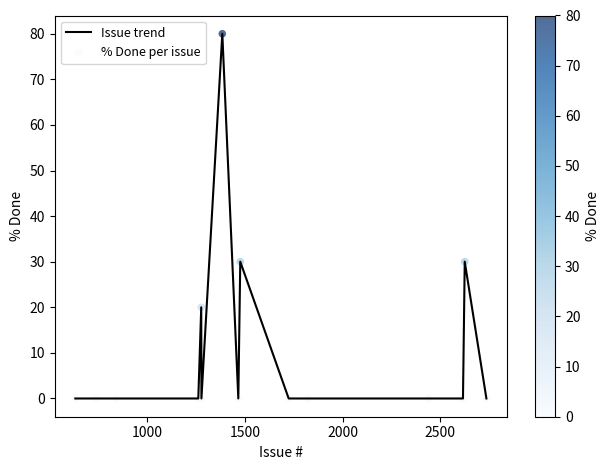

How many lines are shown in the chart?

1